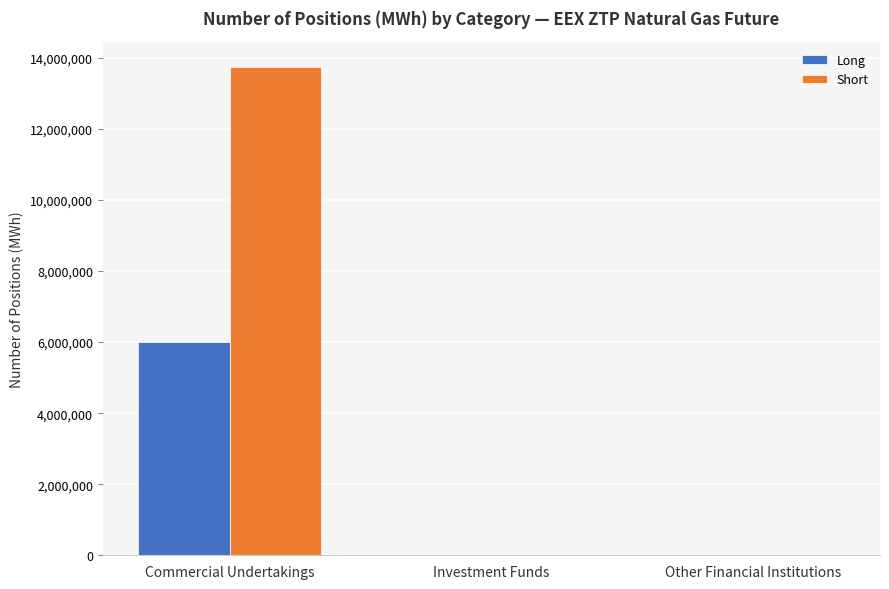

Reading right to left, what are all the values shown in this chart?

Long: Other Financial Institutions=0	Investment Funds=0	Commercial Undertakings=5992250
Short: Other Financial Institutions=0	Investment Funds=0	Commercial Undertakings=13734465